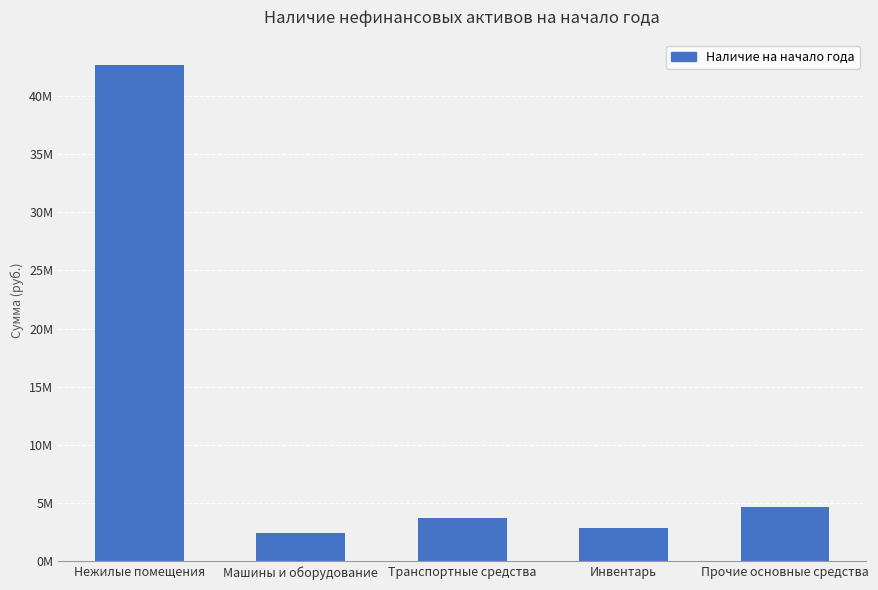

What is the label of the 5th bar from the left?

Прочие основные средства